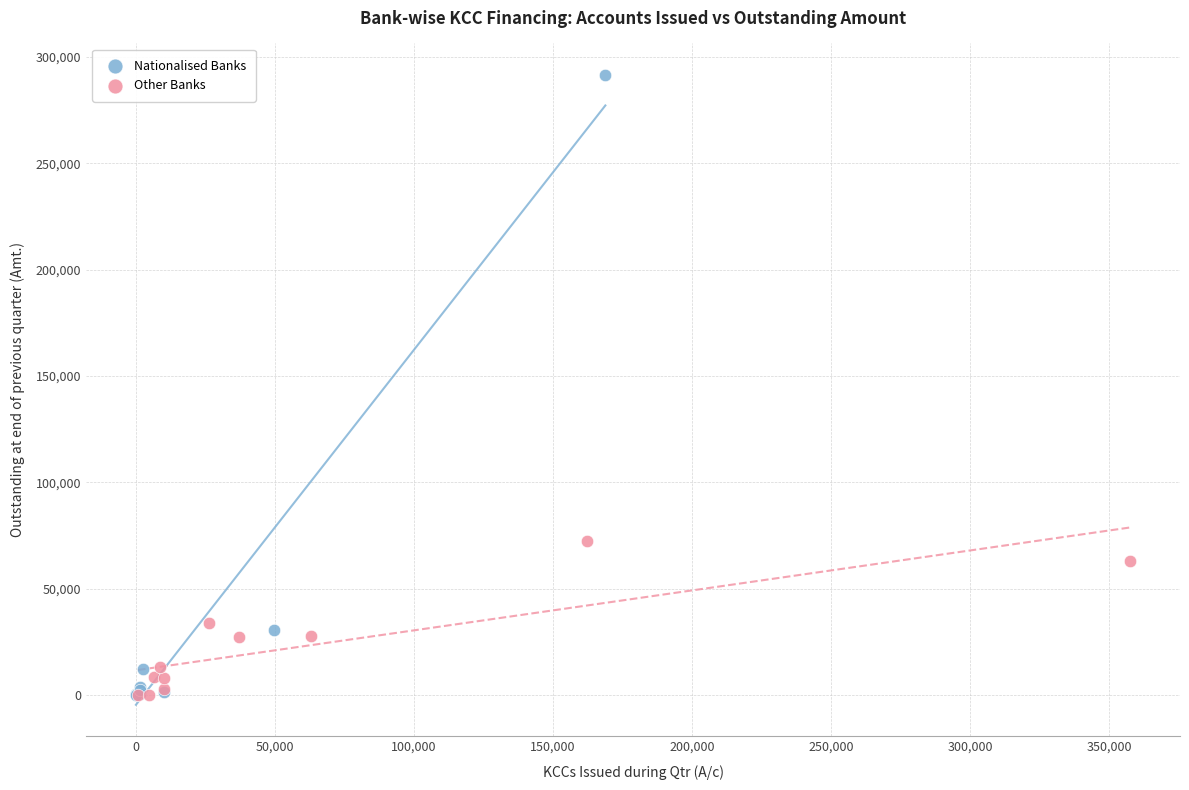

Which series has the largest Y range (max minus min)?

Nationalised Banks